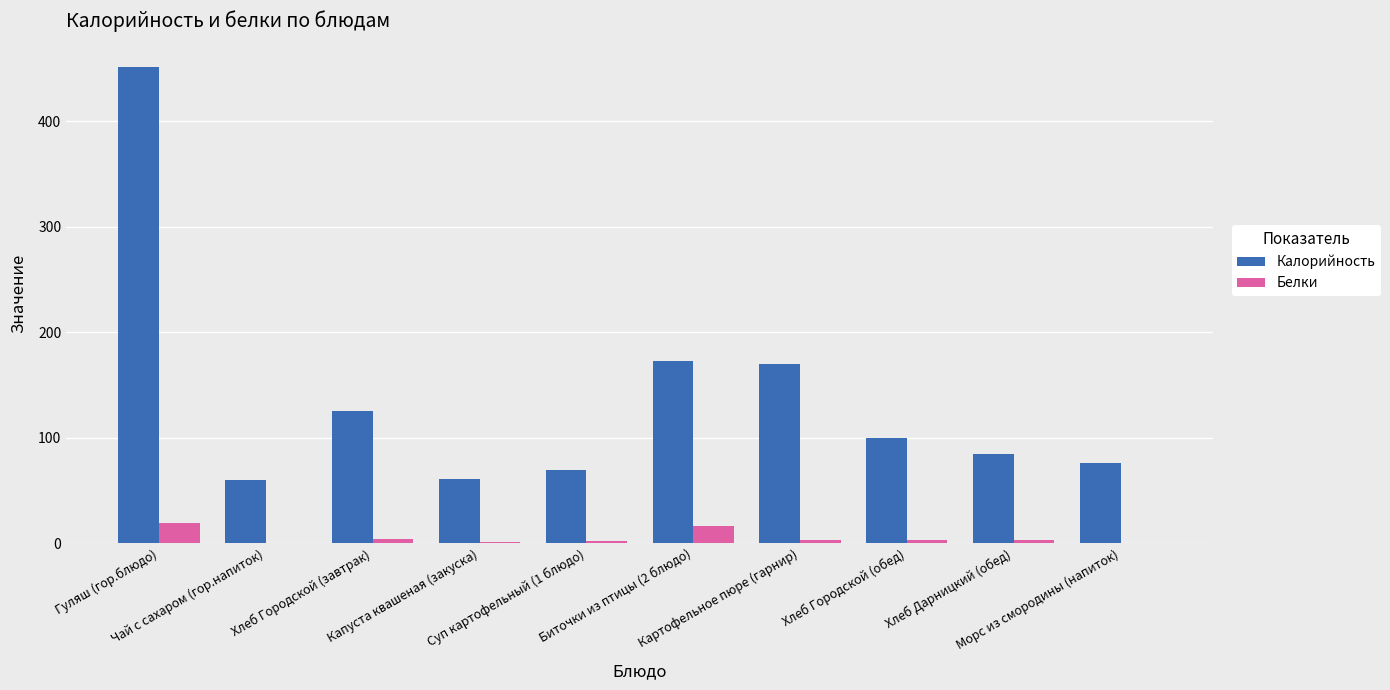

What is the sum of all Калорийность values?

1370.0